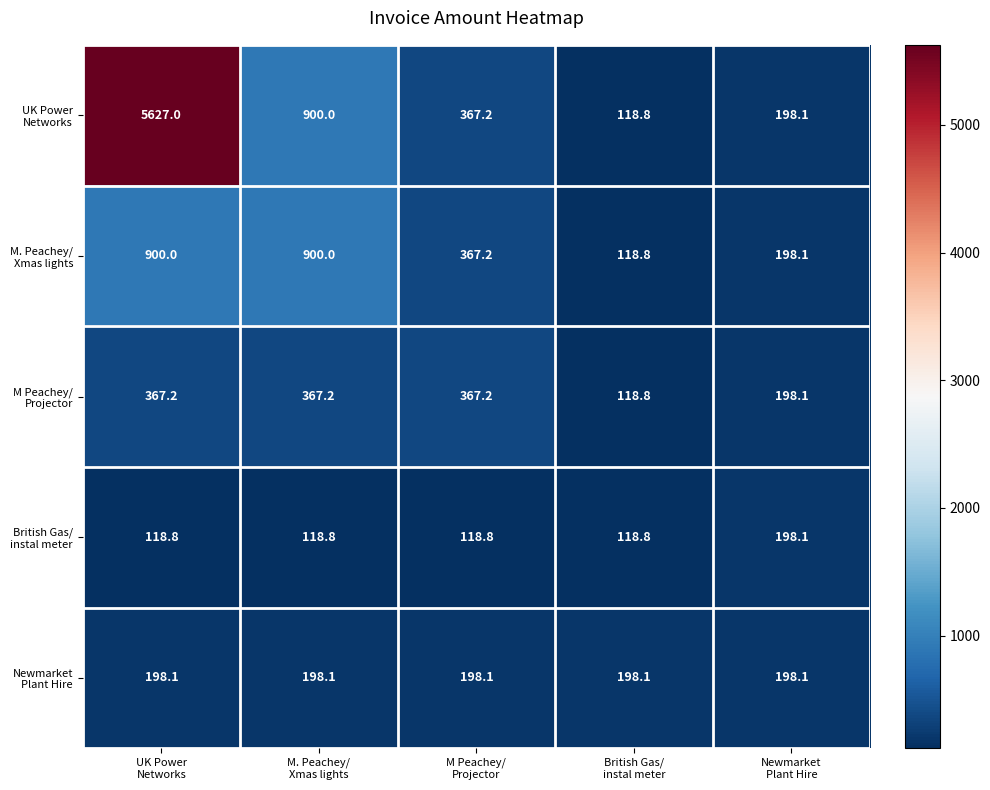

How many categories are shown in the chart?

5